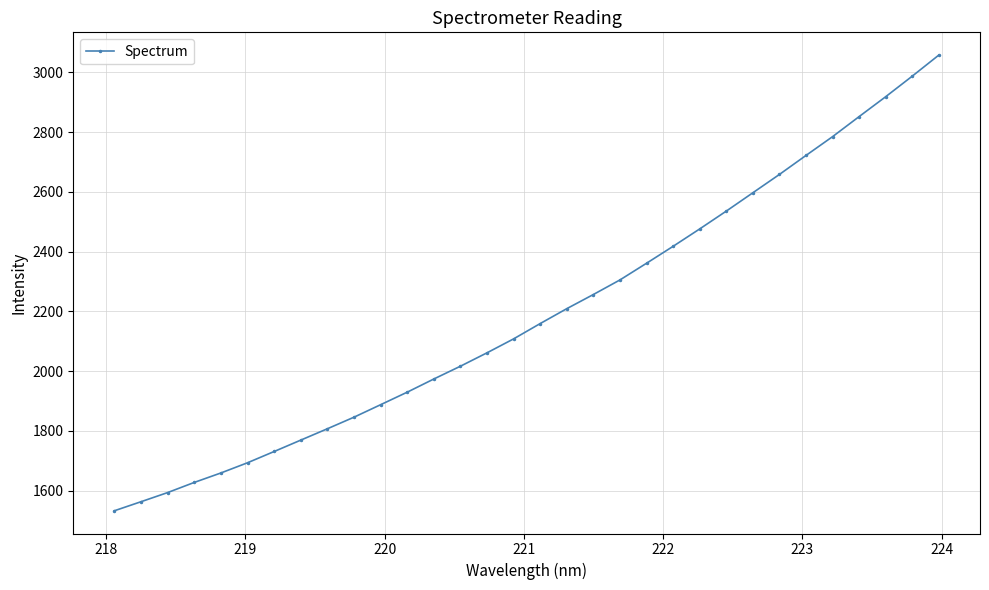

What is the average value?

2190.6